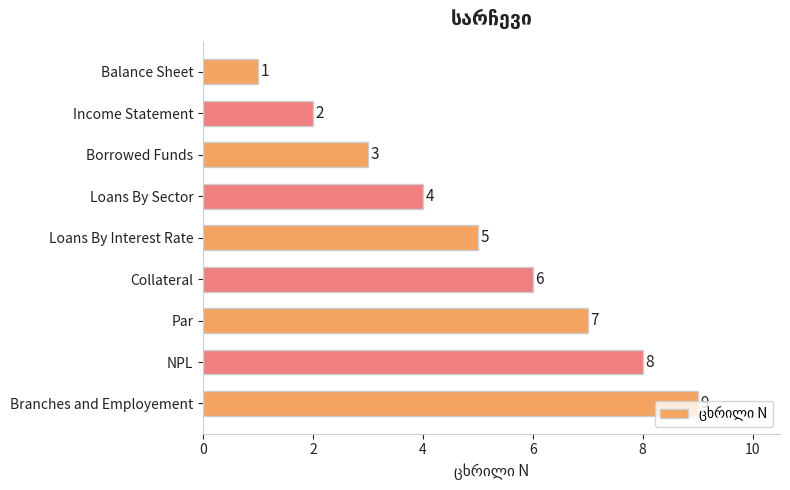

Which has a higher value, Borrowed Funds or NPL?

NPL